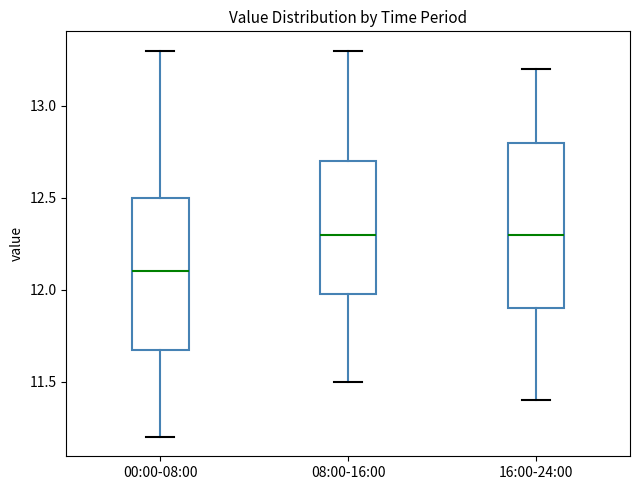

Which box is the tallest, from its lower edge to its upper edge?

16:00-24:00